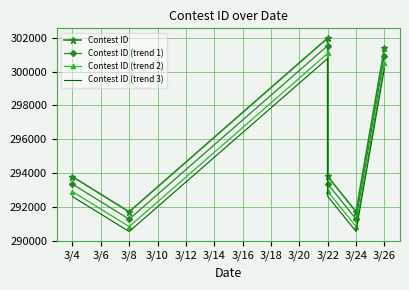

List the series in order of their peak value, lowest first.

Contest ID (trend 3), Contest ID (trend 2), Contest ID (trend 1), Contest ID